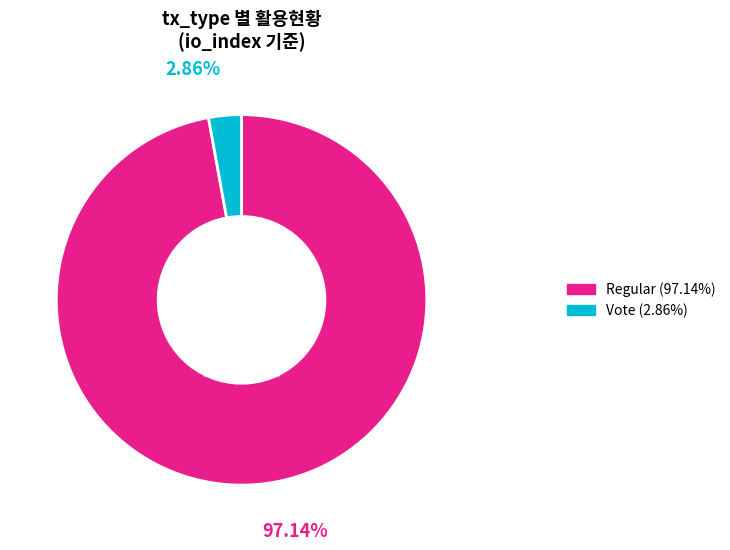

Is there a majority slice in this chart?

Yes